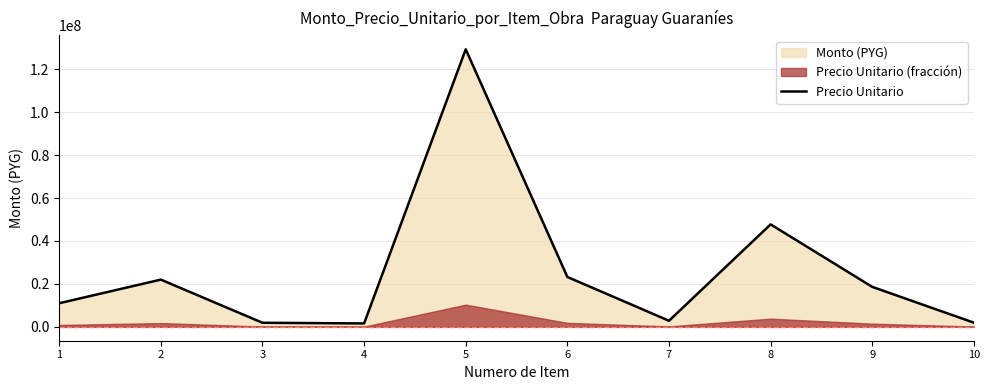

How many data points are less than 18617424?

5